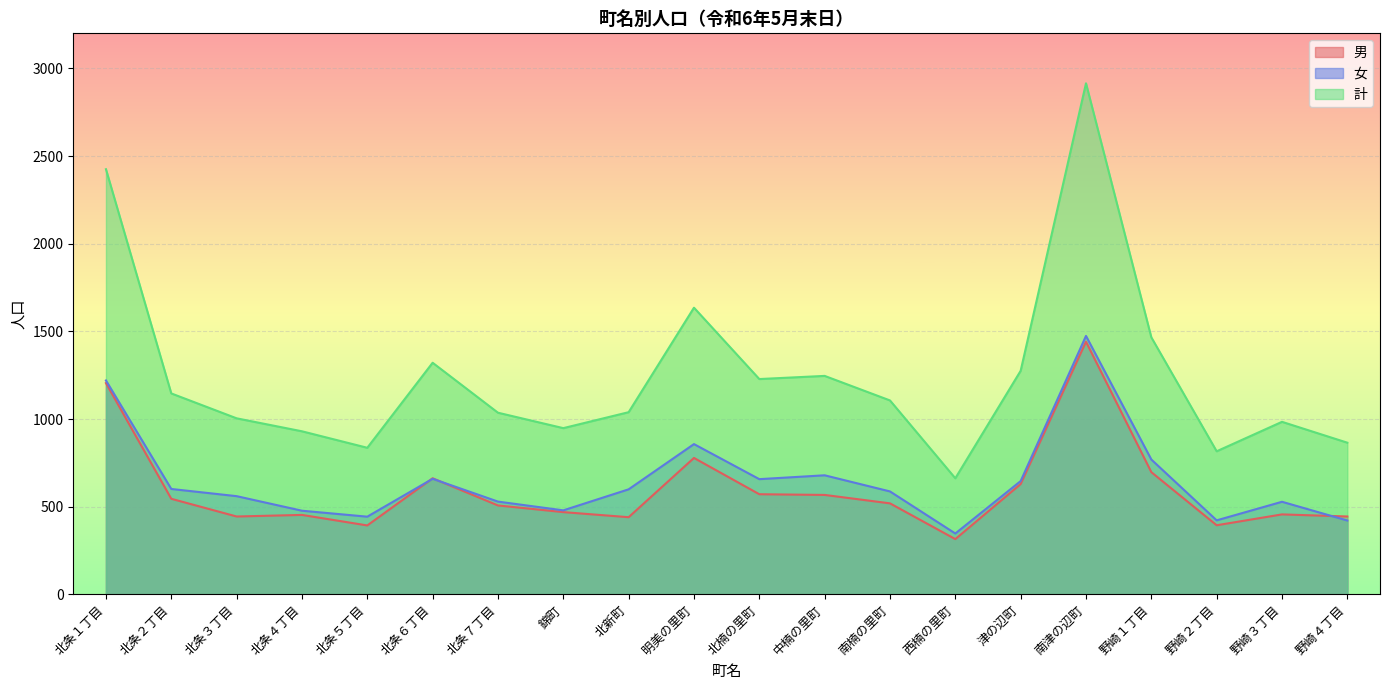

What is the label of the 11th point from the right?

明美の里町